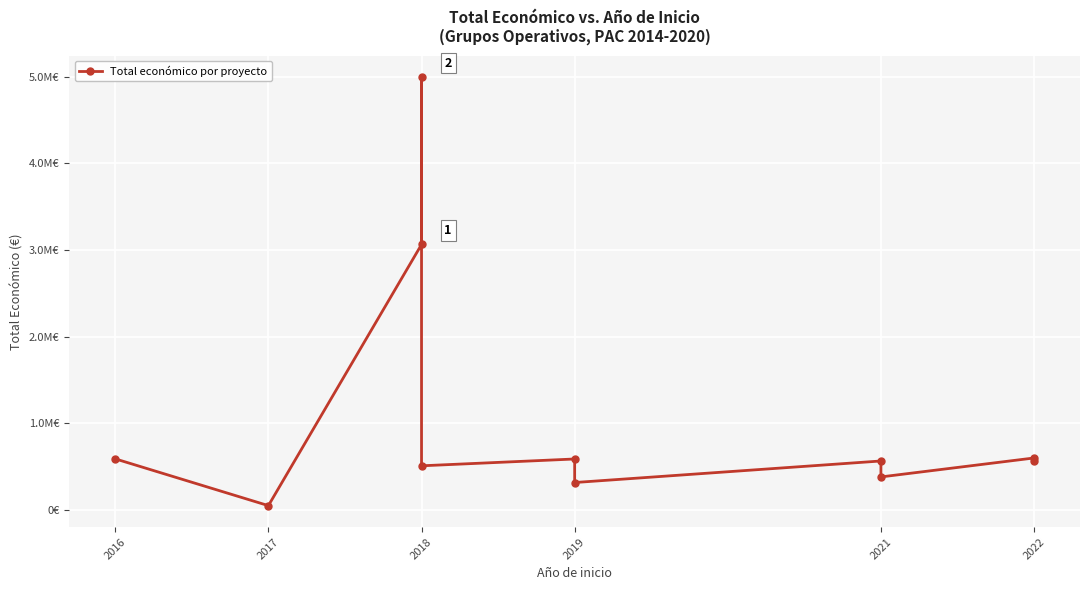

Reading left to right, what are all the values shown in this chart?

589119	49495	3062871	4995722	509019	587734	316131	564758	380777	599480	563721